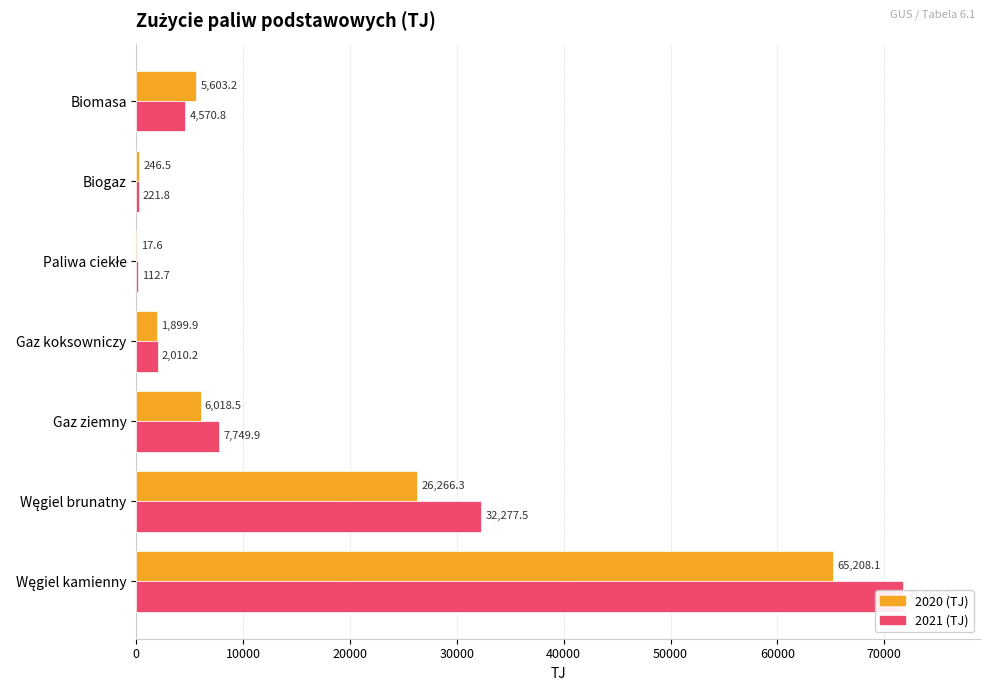

Read the 2021 (TJ) value at 0.

71786.3